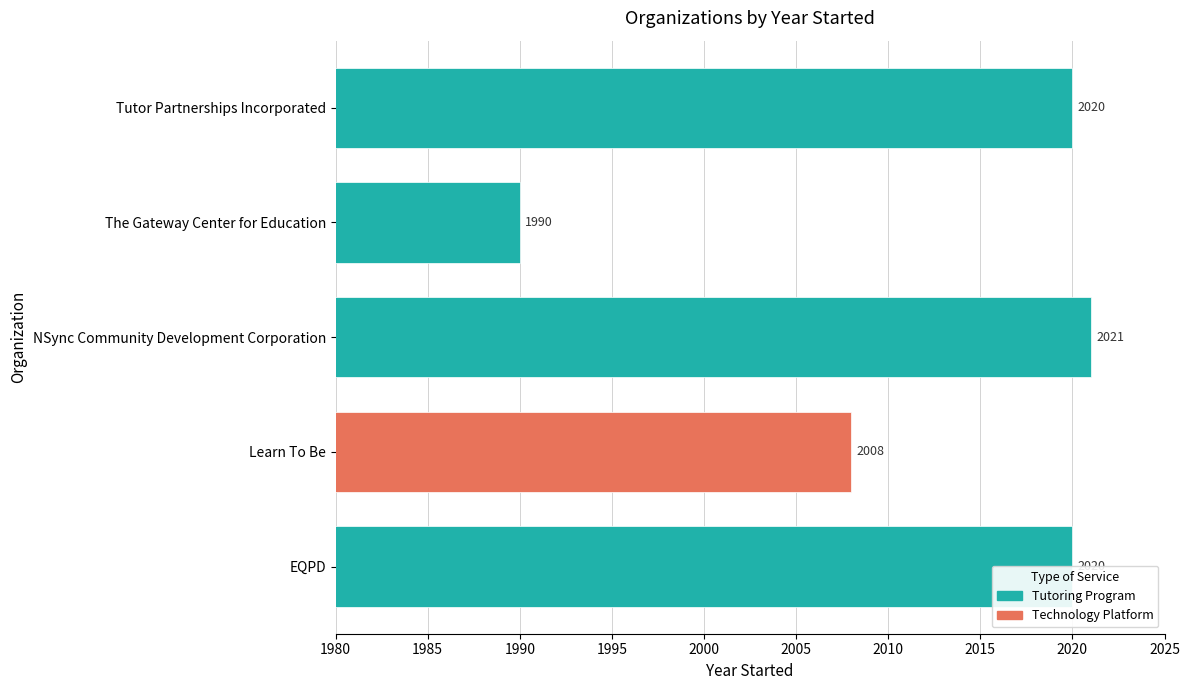

Approximately how many times larger is the value at EQPD compared to The Gateway Center for Education?

1.0